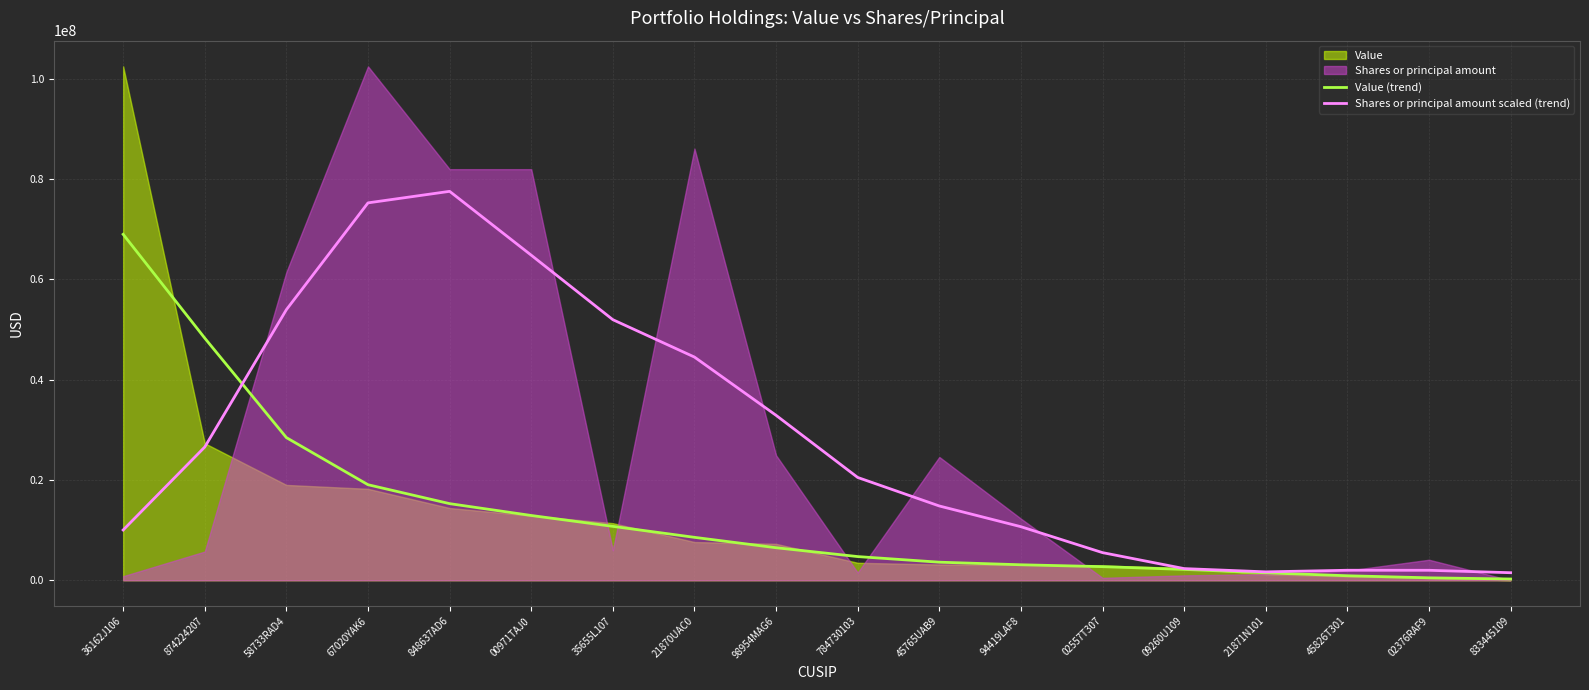

Where is Value (trend) nearest to the value 34633015?

58733RAD4